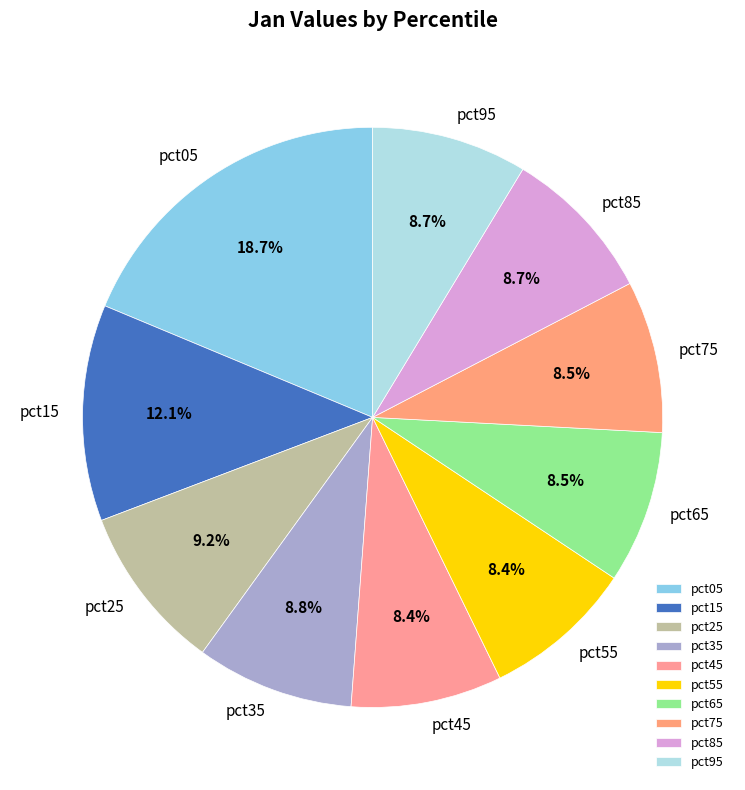

Combined, what portion of the pie is pct35 and pct25?

18.0%